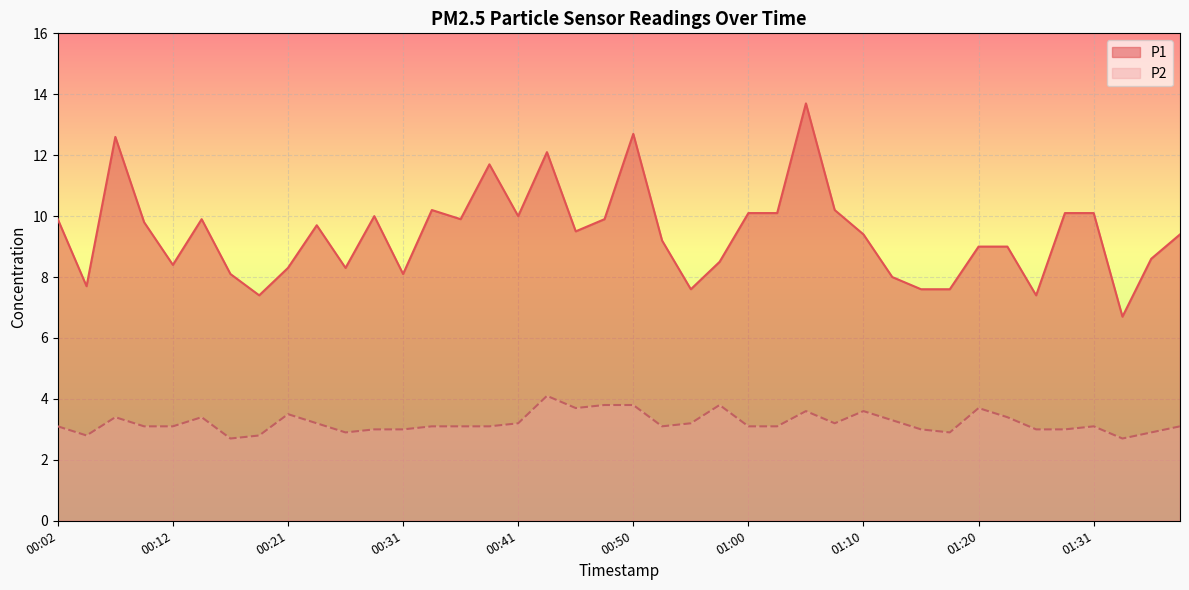

Reading left to right, list all the values displayed in this chart.

P1: 9.9	7.7	12.6	9.8	8.4	9.9	8.1	7.4	8.3	9.7	8.3	10.0	8.1	10.2	9.9	11.7	10.0	12.1	9.5	9.9	12.7	9.2	7.6	8.5	10.1	10.1	13.7	10.2	9.4	8.0	7.6	7.6	9.0	9.0	7.4	10.1	10.1	6.7	8.6	9.4
P2: 3.1	2.8	3.4	3.1	3.1	3.4	2.7	2.8	3.5	3.2	2.9	3.0	3.0	3.1	3.1	3.1	3.2	4.1	3.7	3.8	3.8	3.1	3.2	3.8	3.1	3.1	3.6	3.2	3.6	3.3	3.0	2.9	3.7	3.4	3.0	3.0	3.1	2.7	2.9	3.1